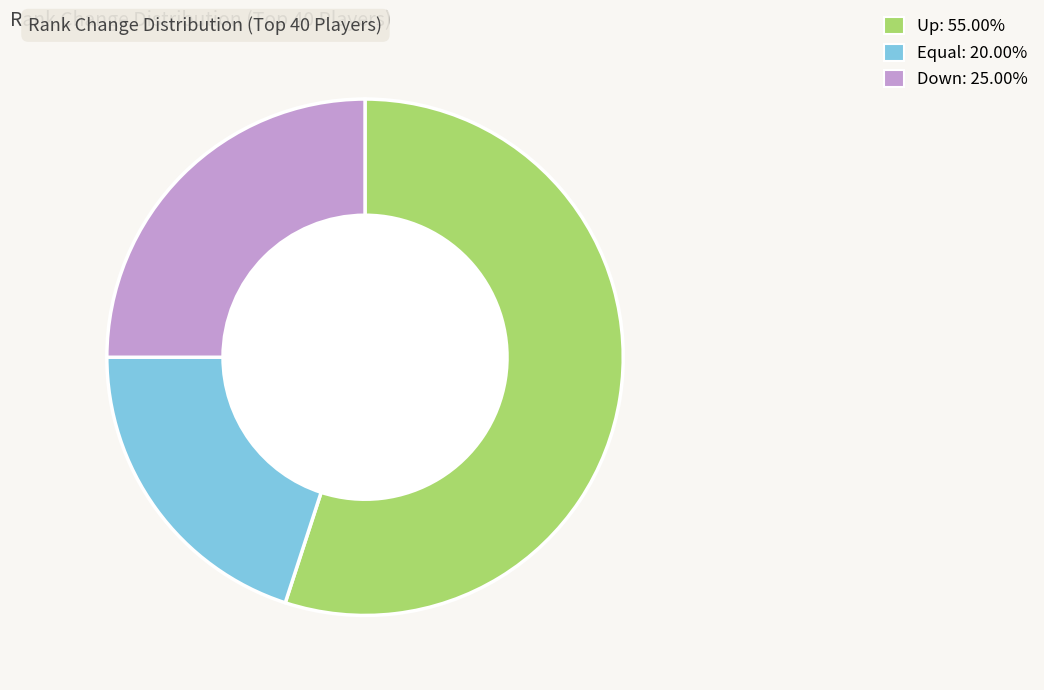

Is there any slice that represents more than half of the pie?

Yes